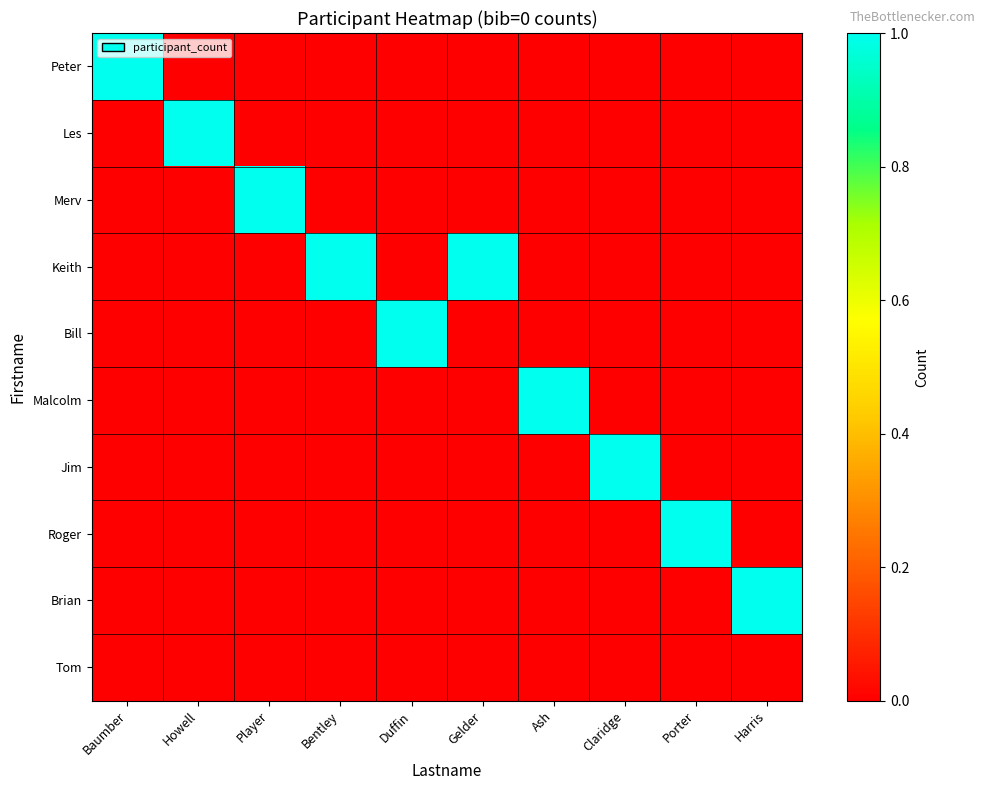

Which series has the largest total across all categories?

Keith